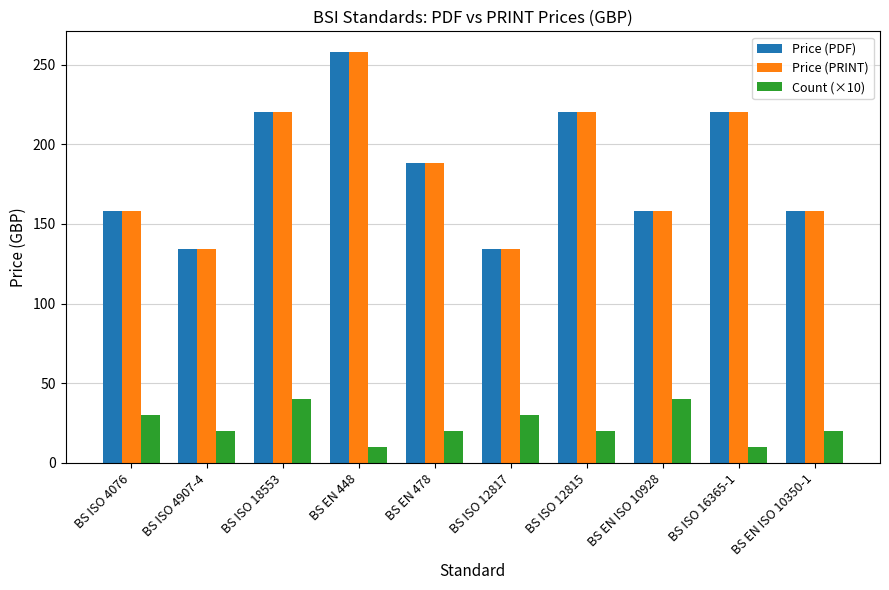

Reading left to right, transcribe all the data shown in this chart.

Price (PDF): 158	134	220	258	188	134	220	158	220	158
Price (PRINT): 158	134	220	258	188	134	220	158	220	158
Count (×10): 30	20	40	10	20	30	20	40	10	20